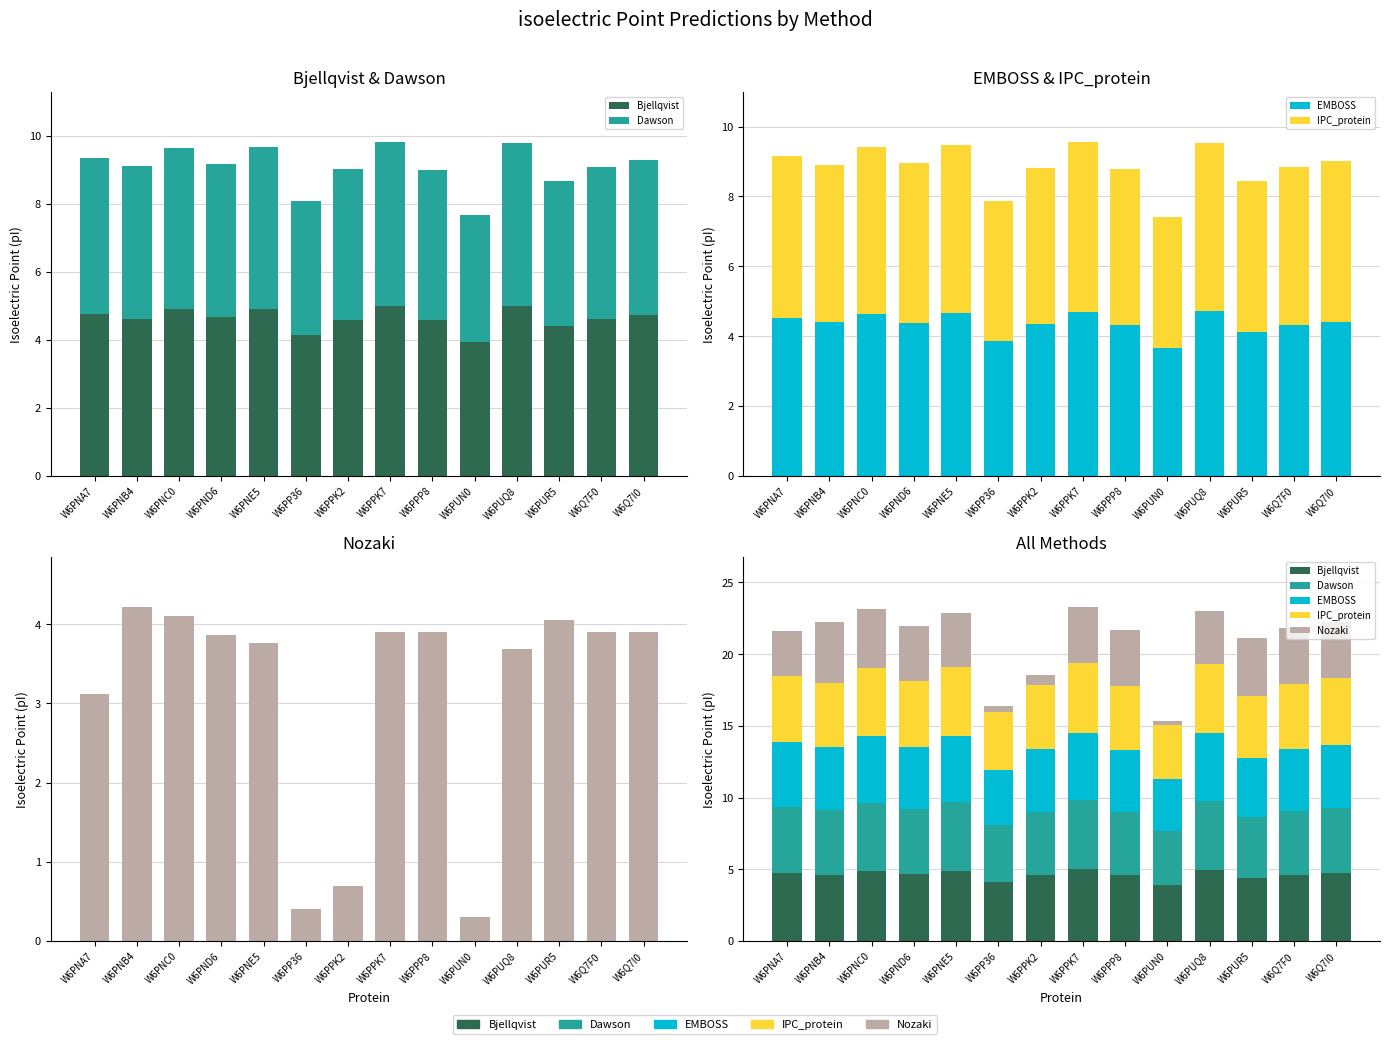

What is the total value across all series at W6PP36?

16.4